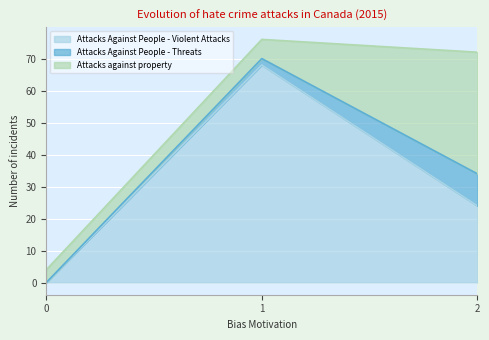

At which category is the sum across all series the highest?

1